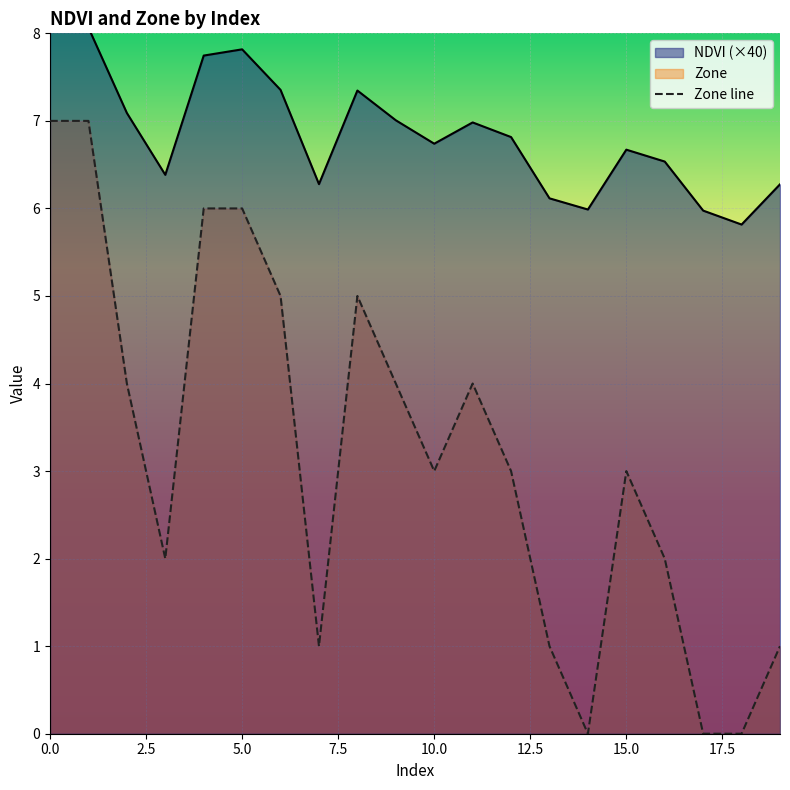

What is the maximum value for Zone line?

7